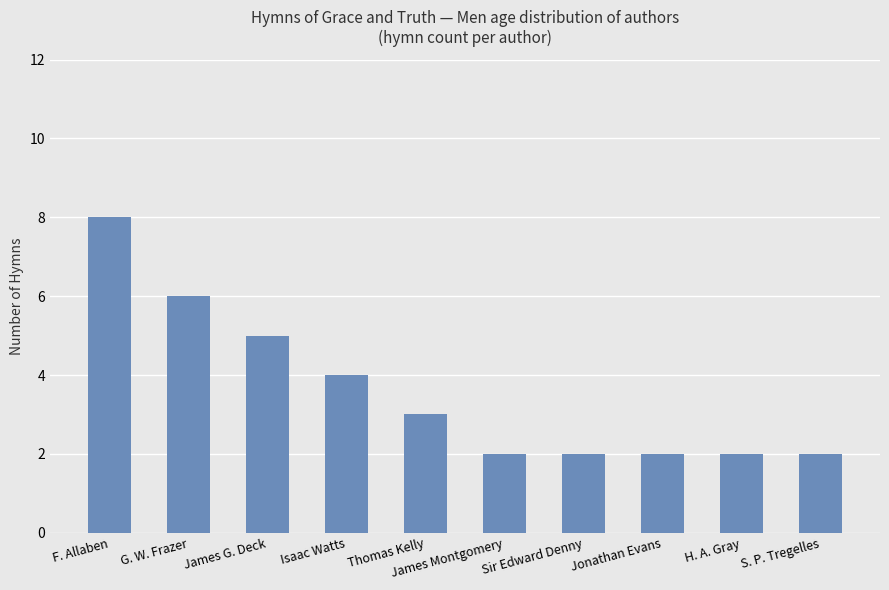

Between H. A. Gray and Thomas Kelly, which is larger?

Thomas Kelly